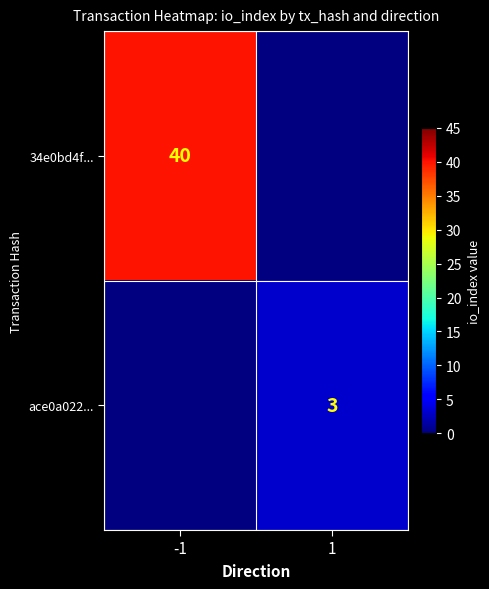

Which has a higher value, 1 or -1?

-1